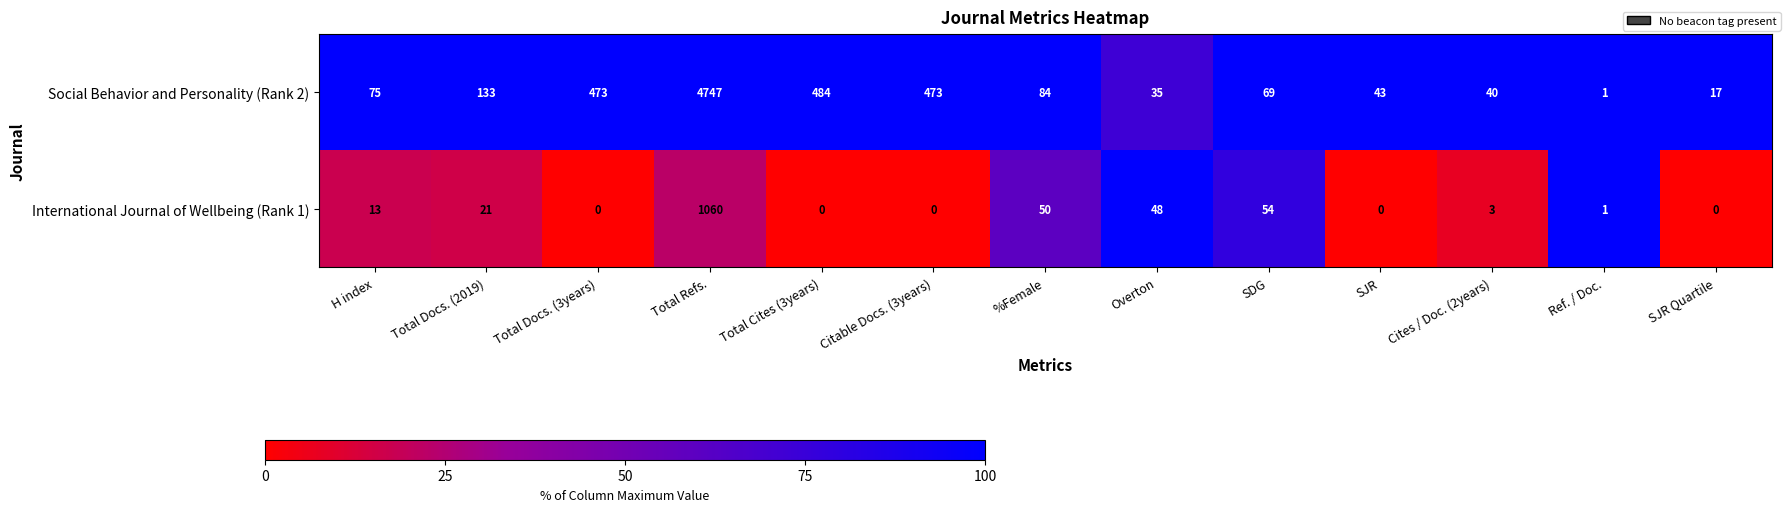

What is the greatest value displayed?

4747